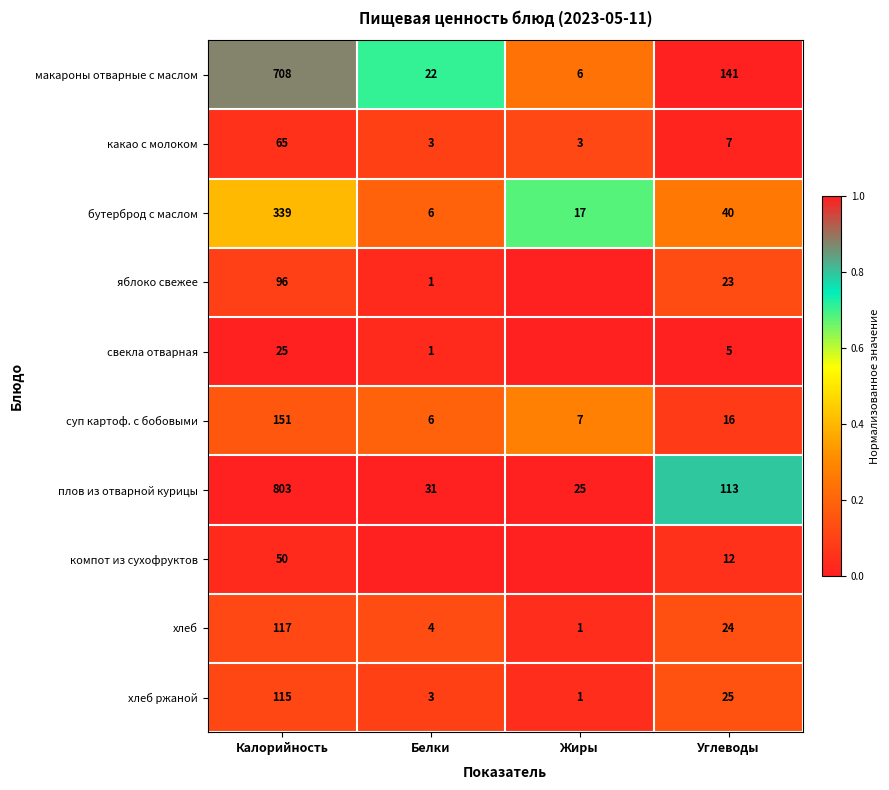

What is the sum of all суп картоф. с бобовыми values?

180